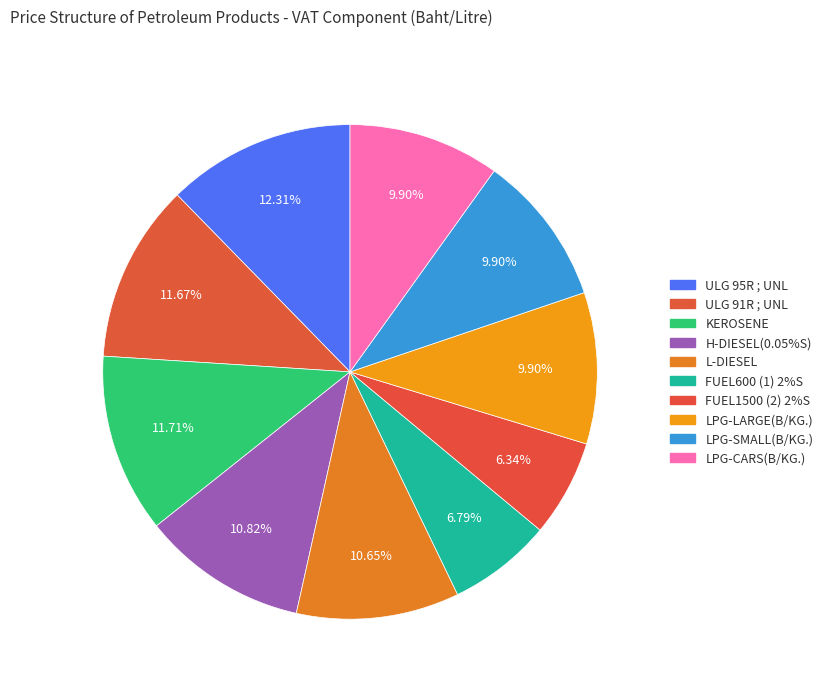

Which category has the smallest portion of the pie?

FUEL1500 (2) 2%S